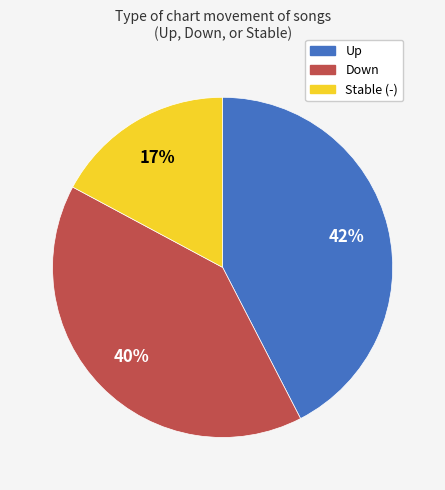

Does any single category account for the majority?

No